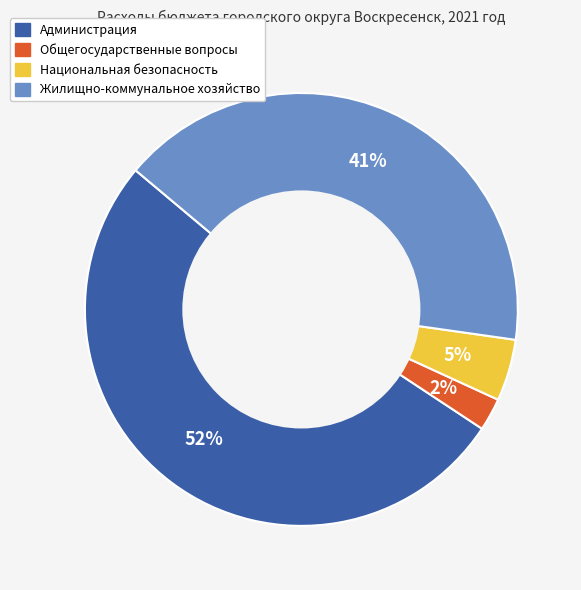

Which has a higher value, Администрация or Национальная безопасность?

Администрация